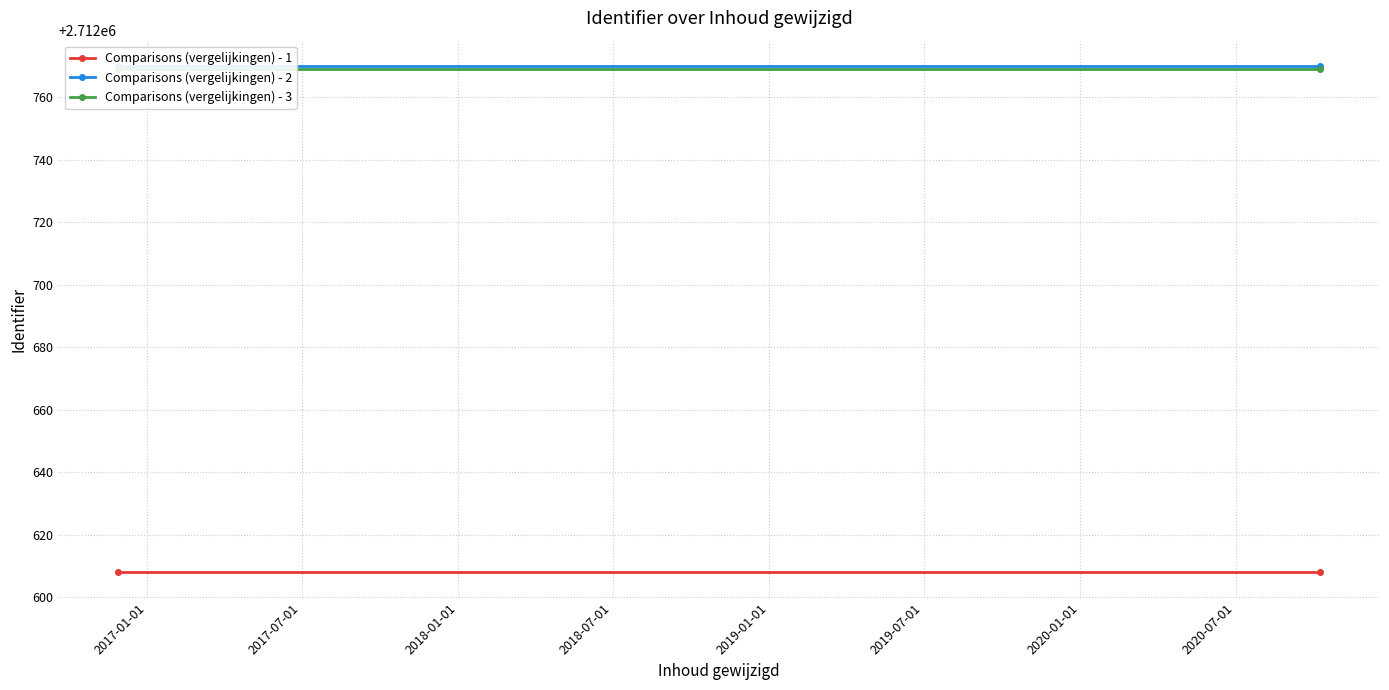

What is the average value of the Comparisons (vergelijkingen) - 2 series?

2712770